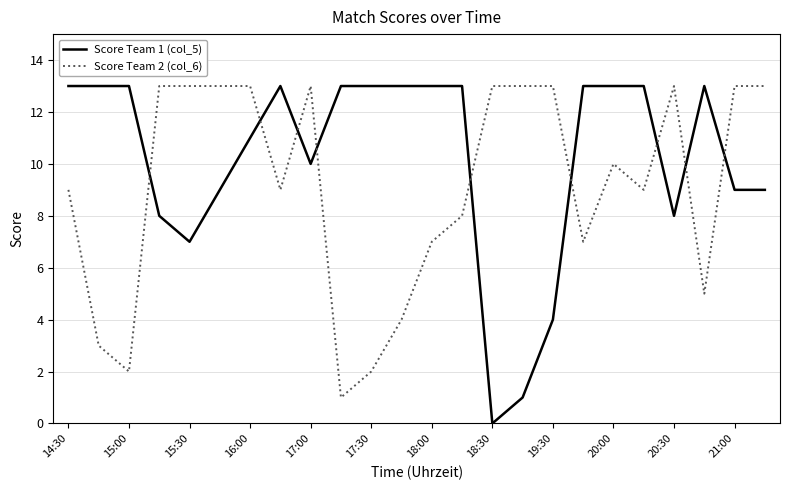

At how many categories does at least one series exceed 8?

24